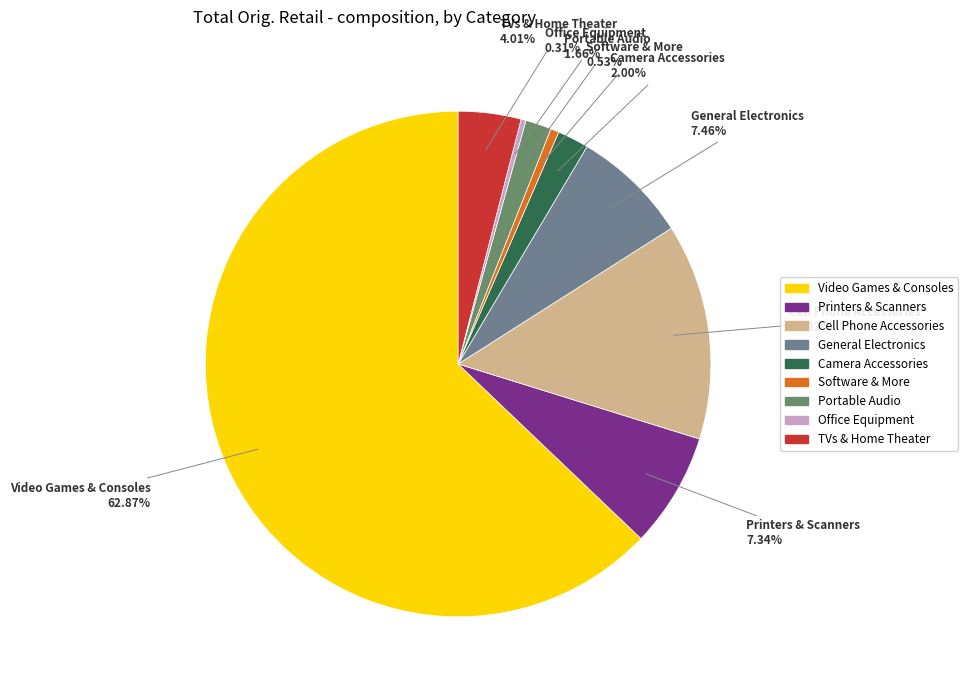

What percentage is the Video Games & Consoles slice, to the nearest percent?

63%